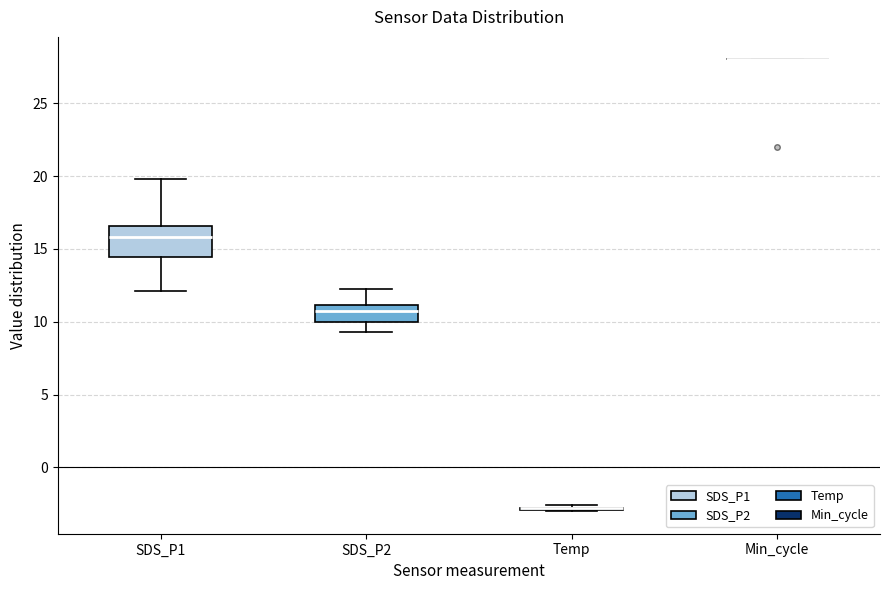

Reading left to right, transcribe this box plot: for each box, give where its median line is, the range the box spans, and where its two whiskers end, as read against the y-axis. The values are not printed on the chart, so give them approximately, as read against the axis.

SDS_P1: median 16.0, box 14.5 to 16.5, whiskers 12.0 to 20.0
SDS_P2: median 10.5, box 10.0 to 11.0, whiskers 9.5 to 12.5
Temp: box collapsed to a line at -3.0, whiskers -3.0 to -2.5
Min_cycle: box collapsed to a line at 28.0, whiskers 28.0 to 28.0